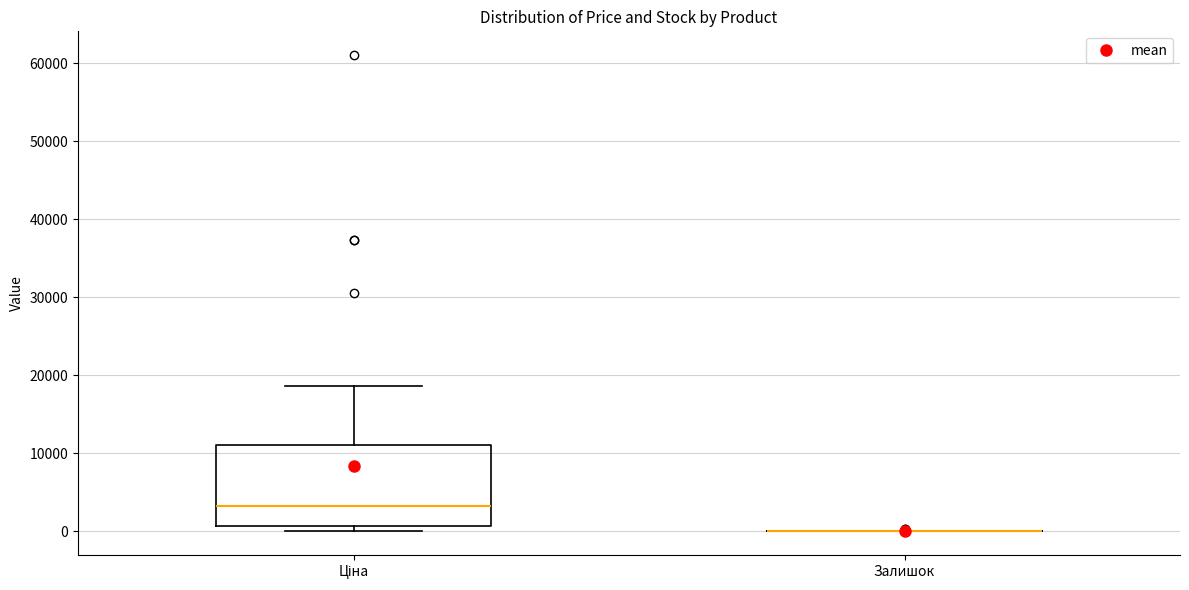

Which box is the tallest, from its lower edge to its upper edge?

Ціна